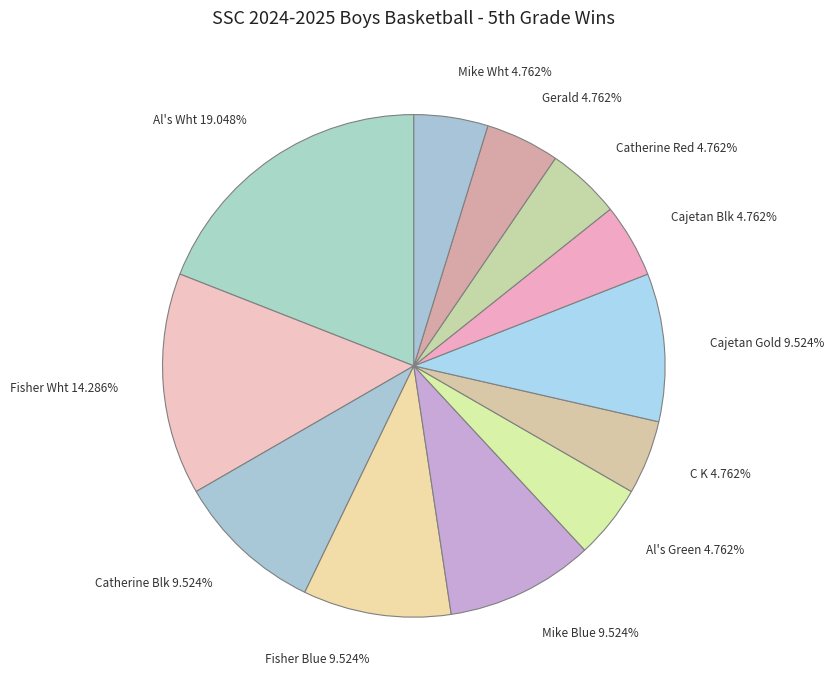

Do C K and Catherine Red together represent more than half of the pie?

No